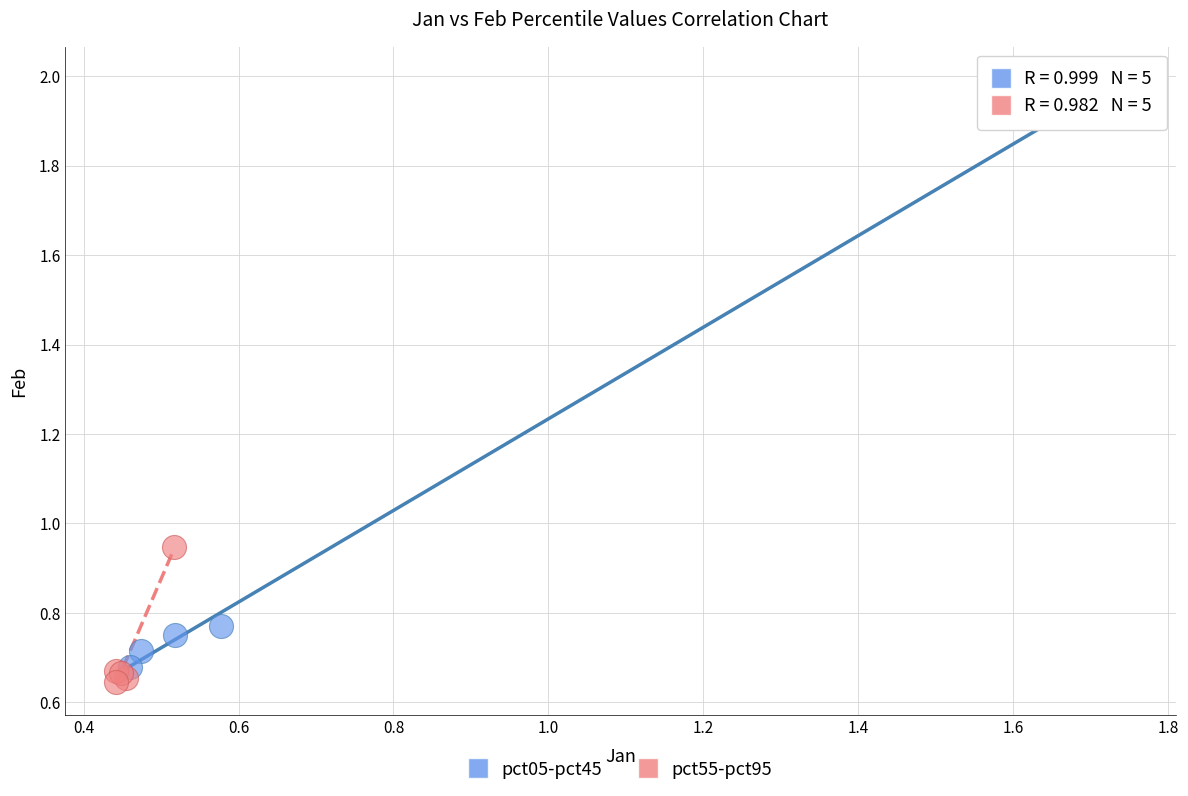

Which series has the largest Y range (max minus min)?

pct05-pct45